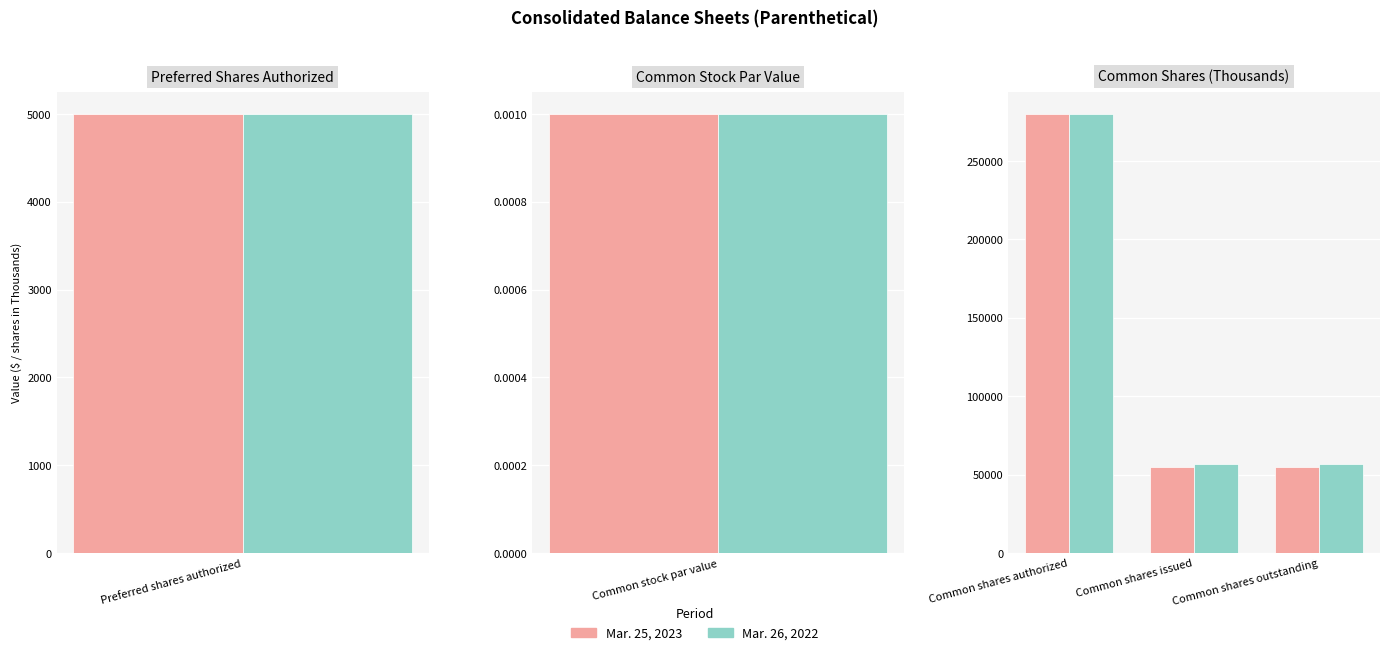

How many bars are there in each group?

2